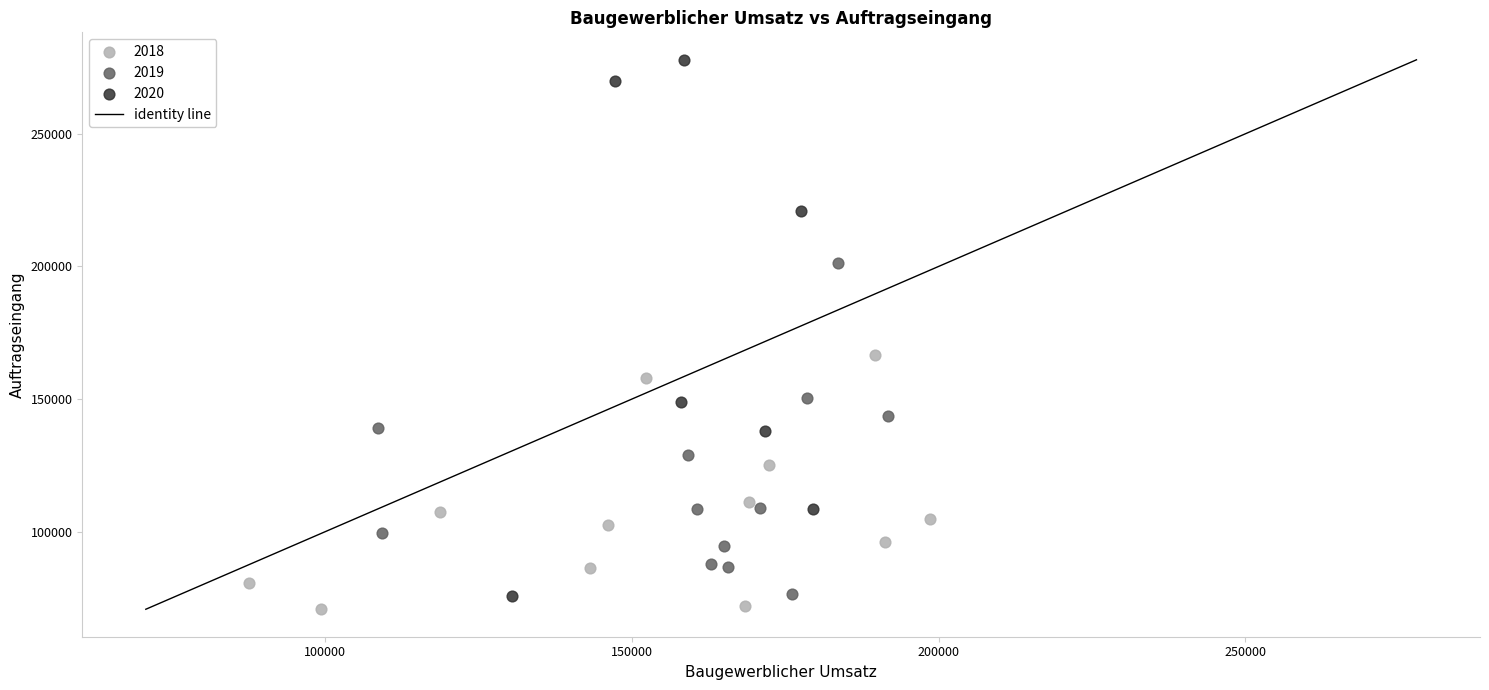

Which series has the widest spread of Y values?

2020